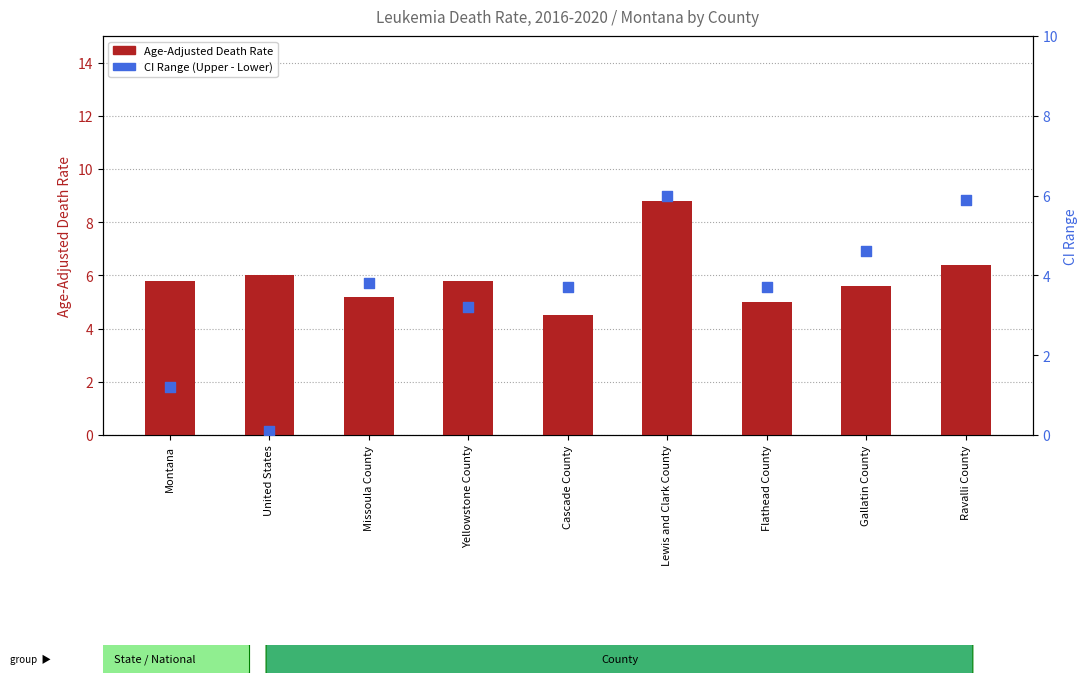

Is the value of Age-Adjusted Death Rate at Gallatin County greater than the value of CI Range (Upper - Lower) at Cascade County?

Yes